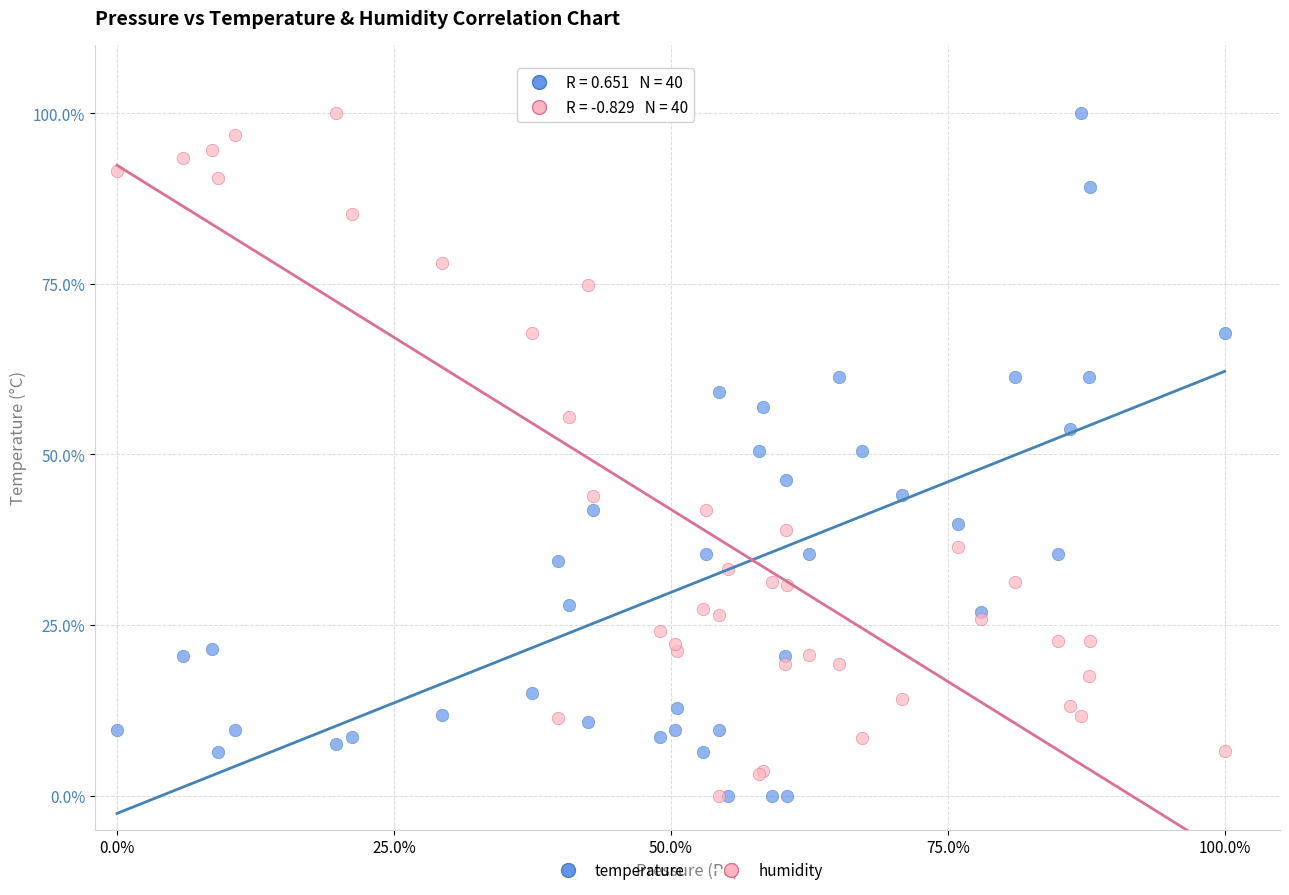

What are all the series names shown in the legend?

temperature, humidity